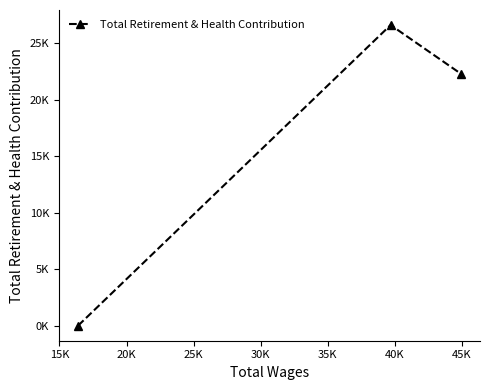

Is this an area chart (filled region under the line)?

No